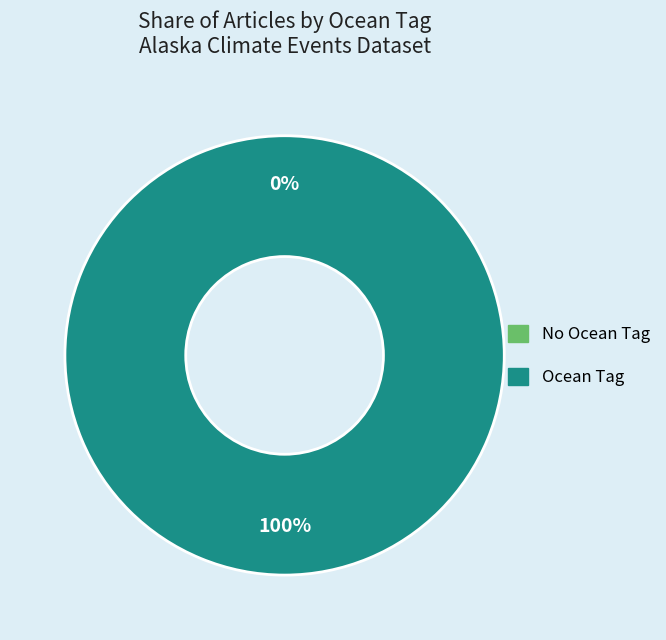

The Fire destroys Peter Pan Seafoods facility slice represents 0% of the pie. True or false?

True